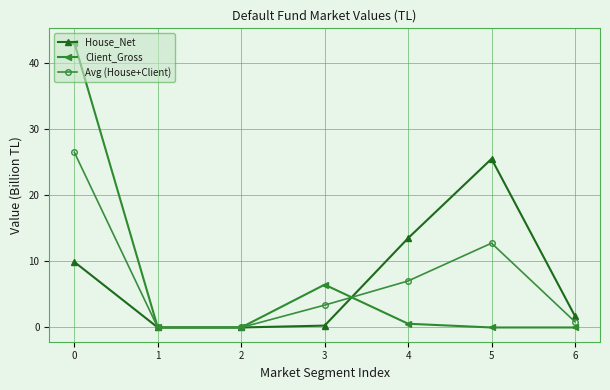

How many lines are shown in the chart?

3